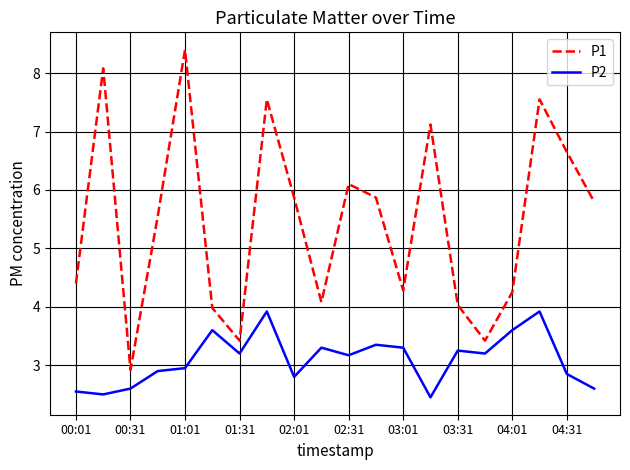

True or false: P2 and P1 intersect in this chart.

False